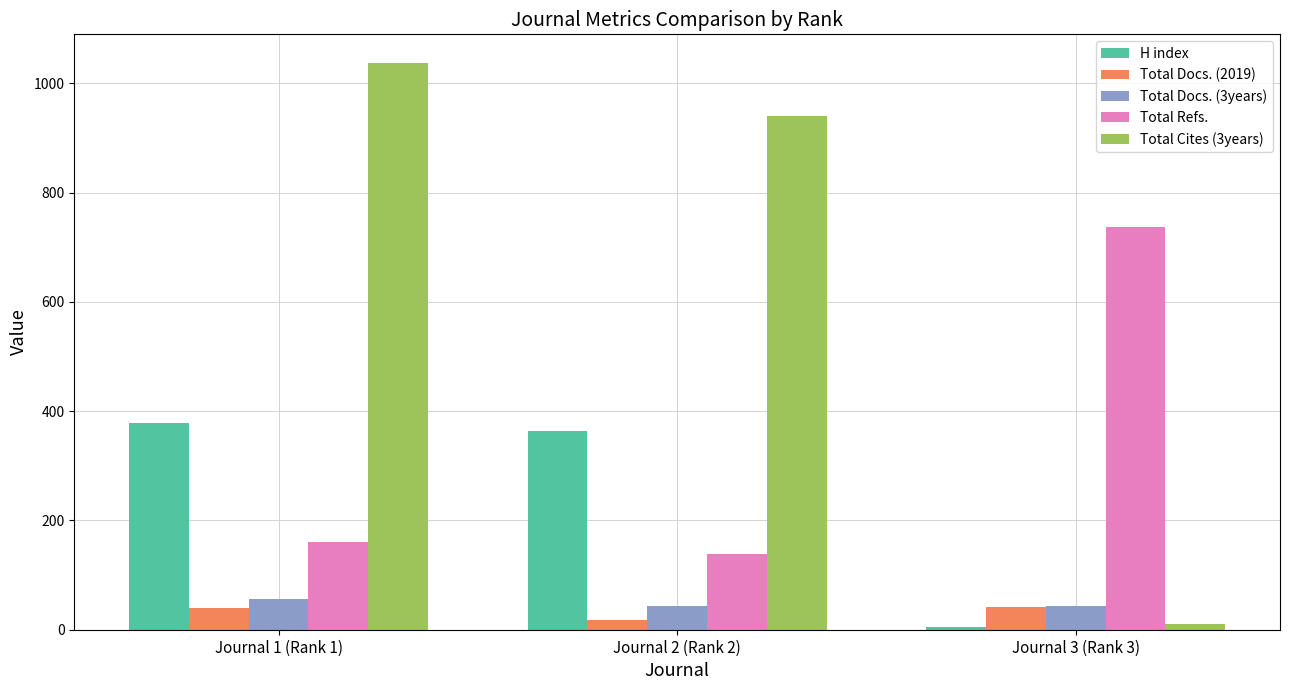

At which category is the sum across all series the highest?

Journal 1 (Rank 1)